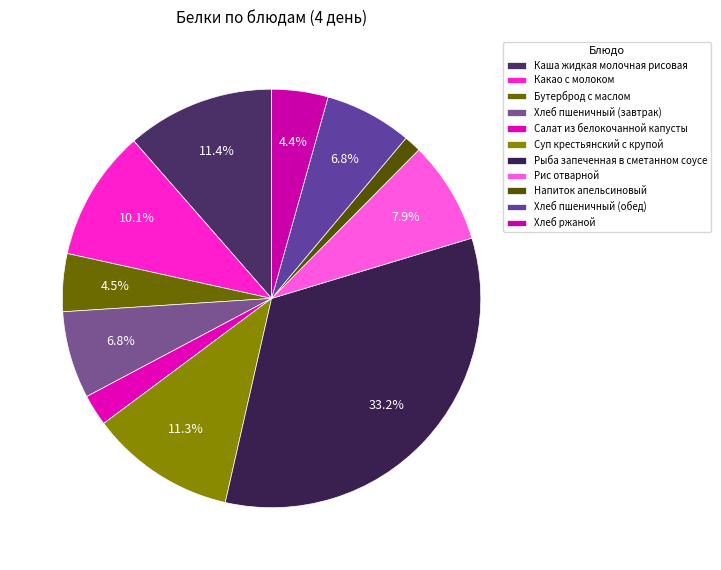

Is it true that Салат из белокочанной капусты is 11% of the pie?

False